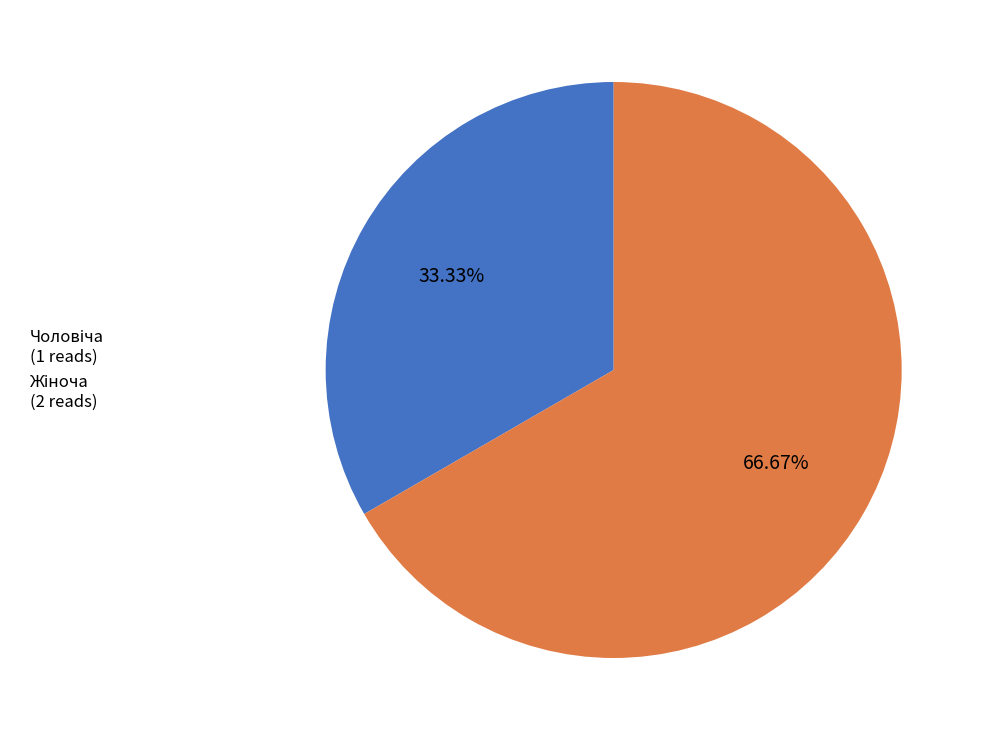

Does any single category account for the majority?

Yes